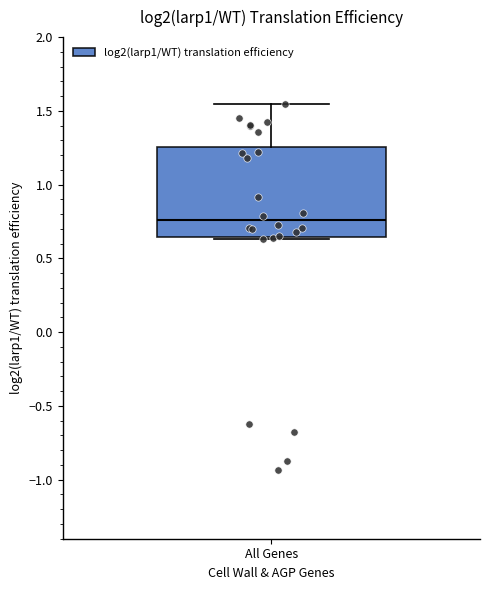

Where is the upper edge of the box for All Genes on the y-axis? The values are not printed on the chart, so give them approximately, as read against the axis.

1.25